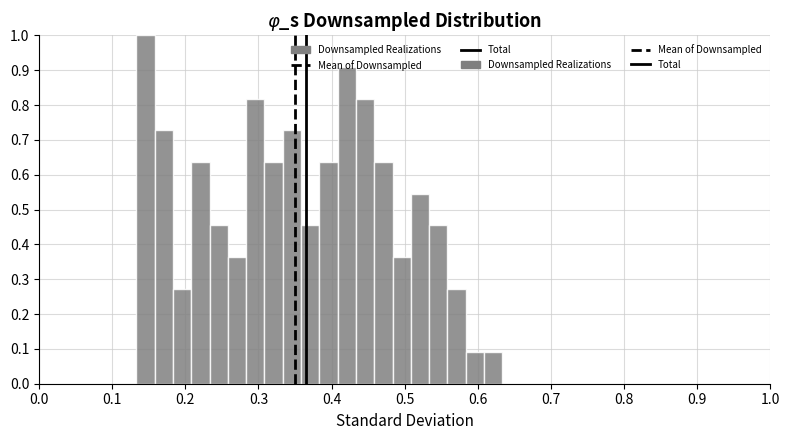

Around what value on the x-axis is the tallest bar? Give the approximate position of its centre, as read against the axis.

0.15